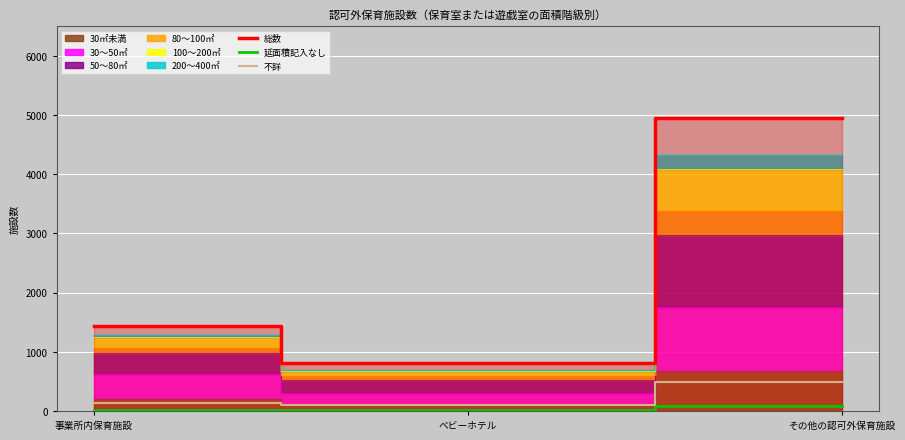

At which category is the sum across all series the highest?

その他の認可外保育施設